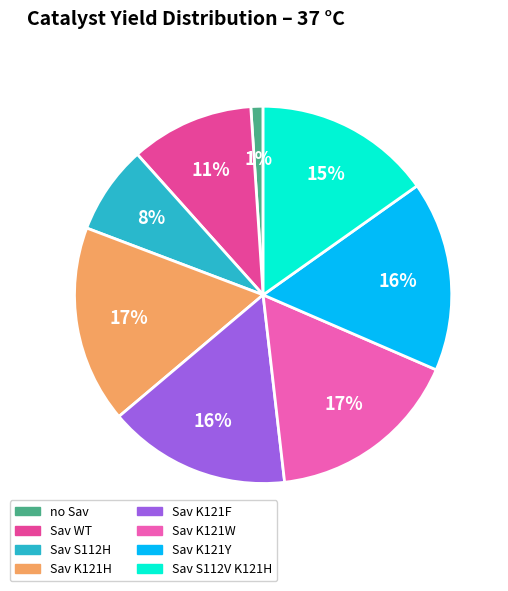

To the nearest percent, what is the average slice percentage?

12%